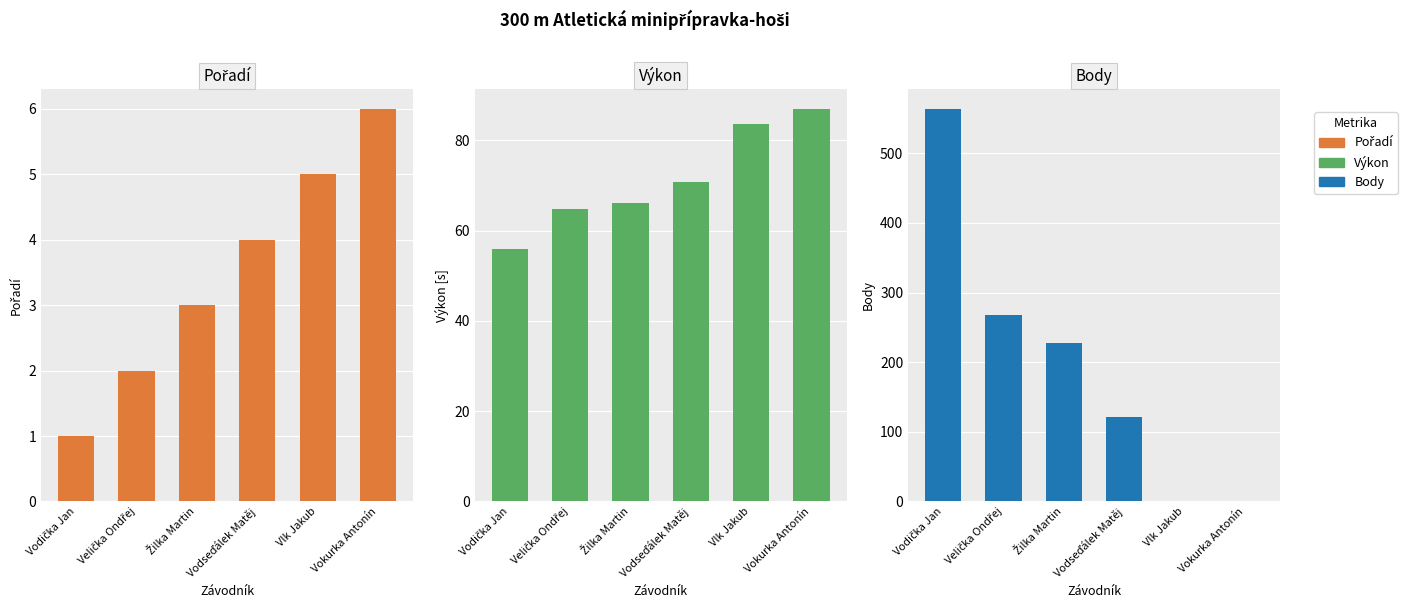

What is the highest value of the Pořadí series?

6.0